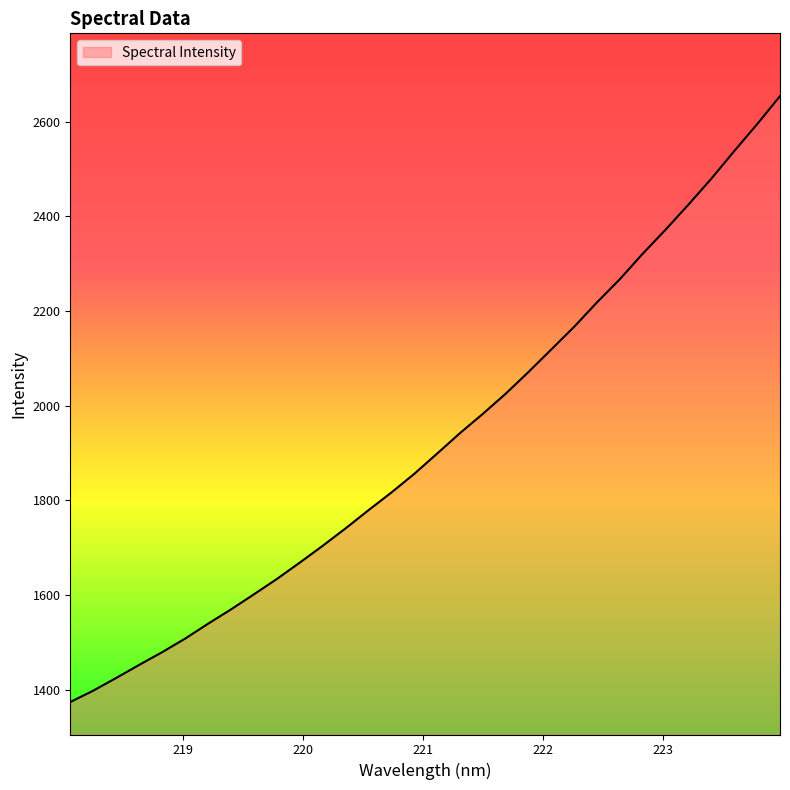

What is the maximum value shown in the chart?

2654.2